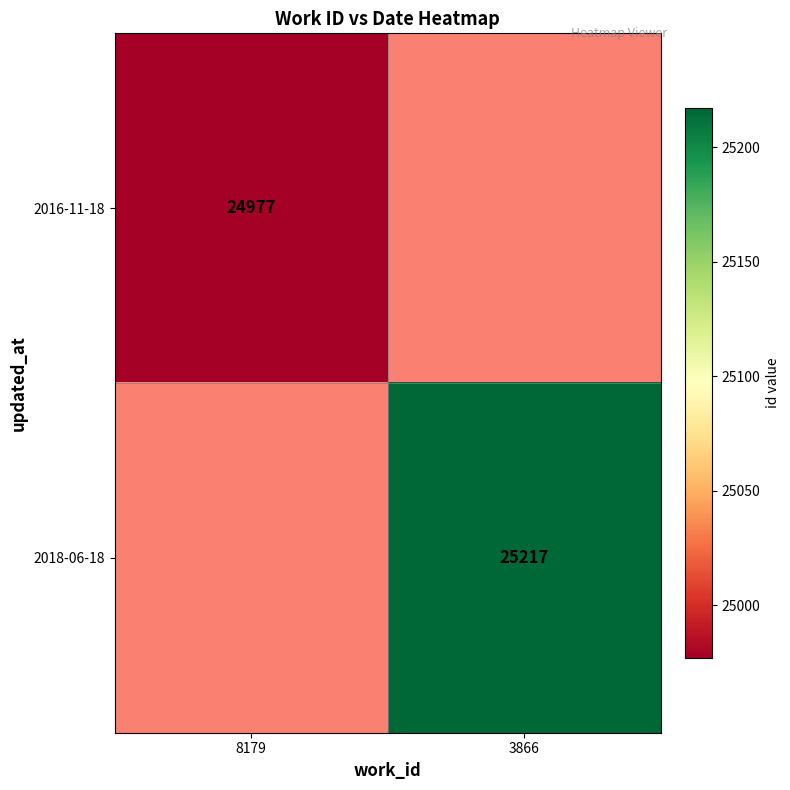

The value of 2018-06-18 at 3866 is 25217. True or false?

True